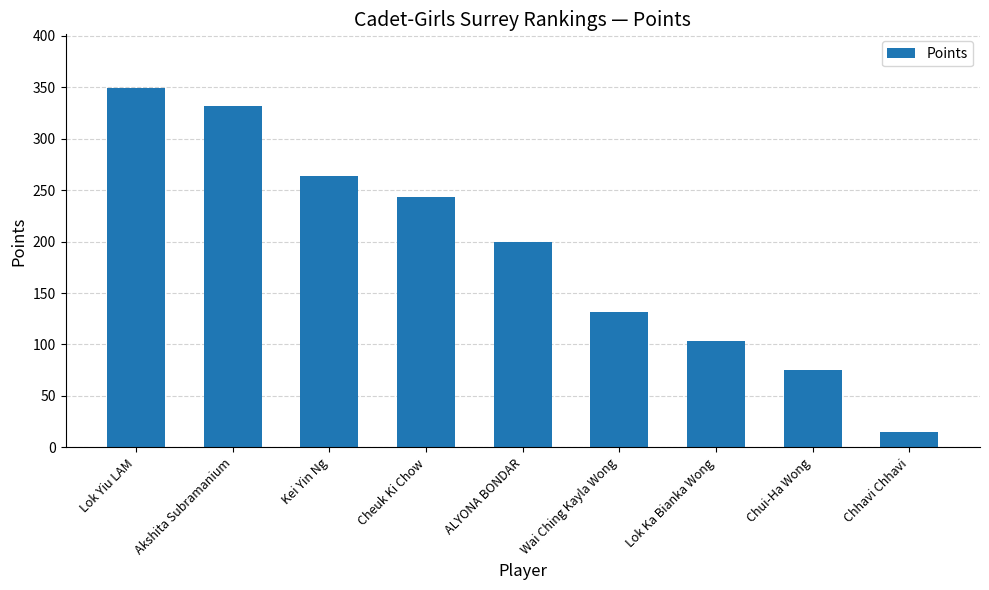

How many categories are shown in the chart?

9